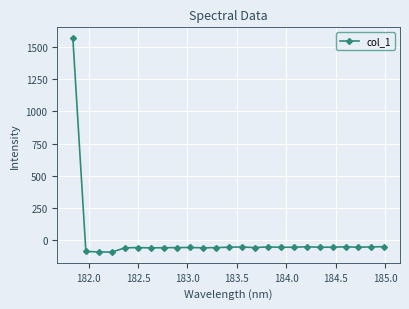

How many data points are less than -57?

13